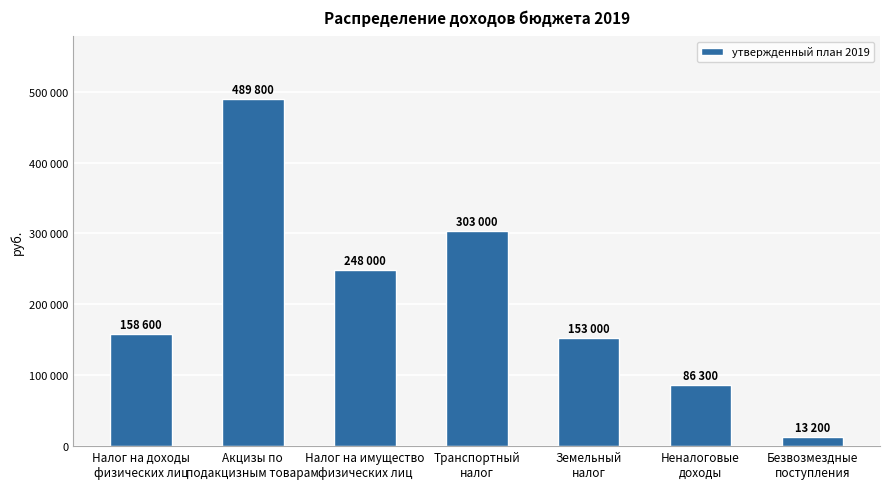

What is the smallest value displayed?

13200